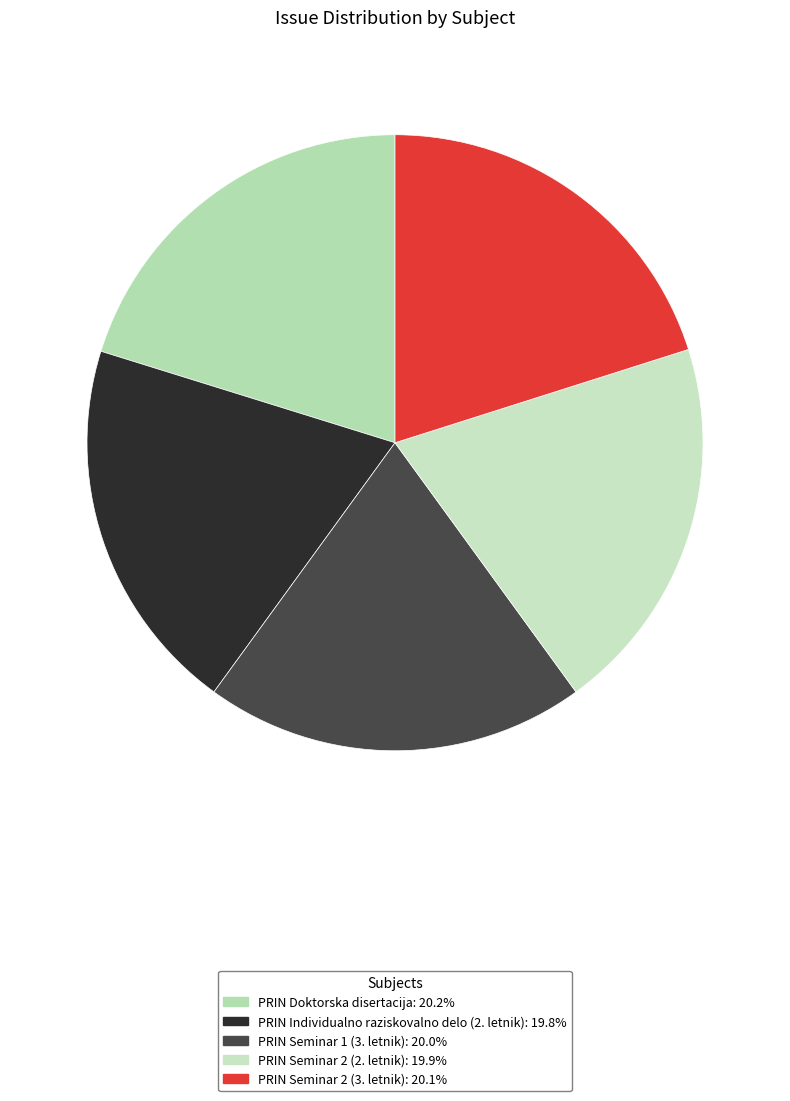

How many segments does this pie chart have?

5